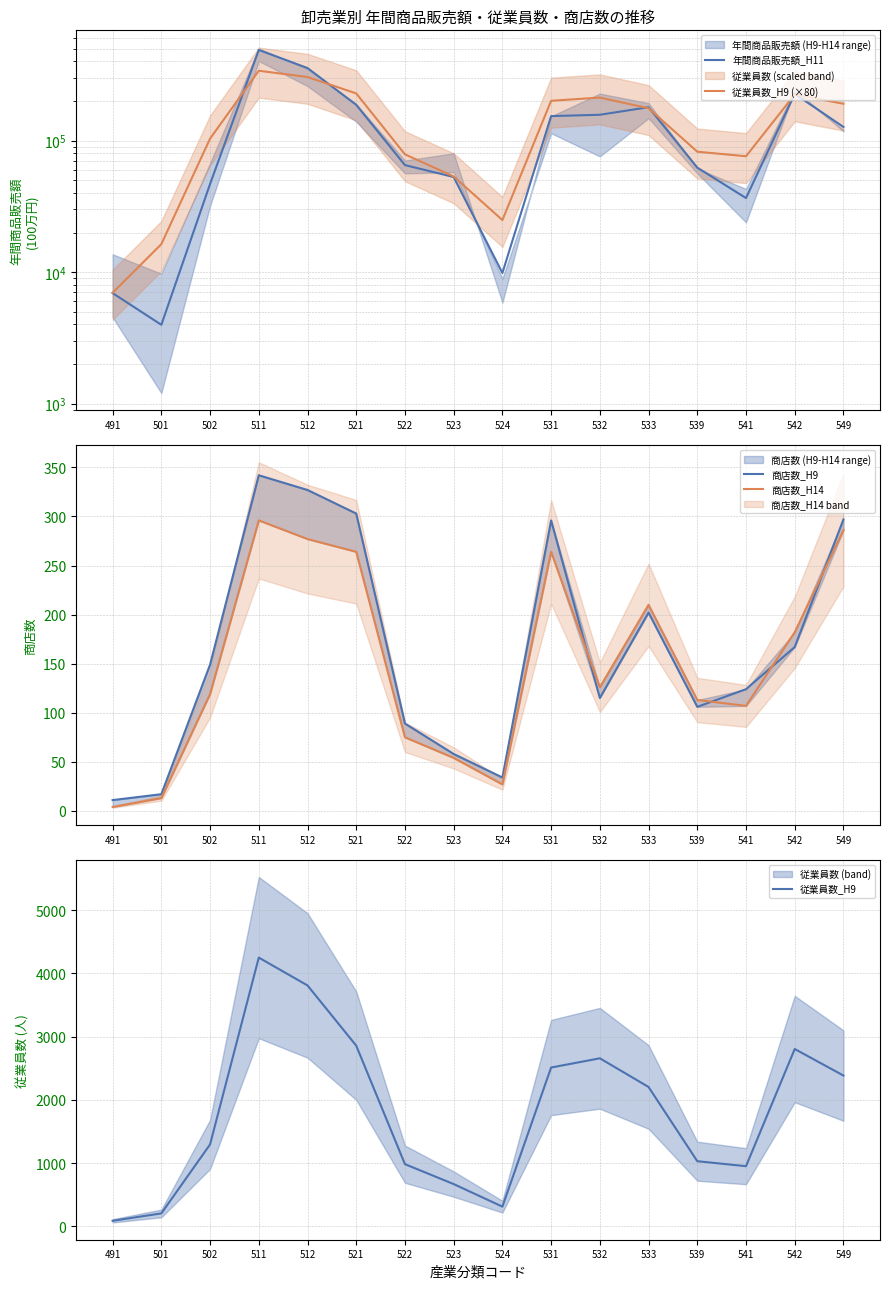

What is the sum of the 商店数_H14 values at 549 and 523?

340